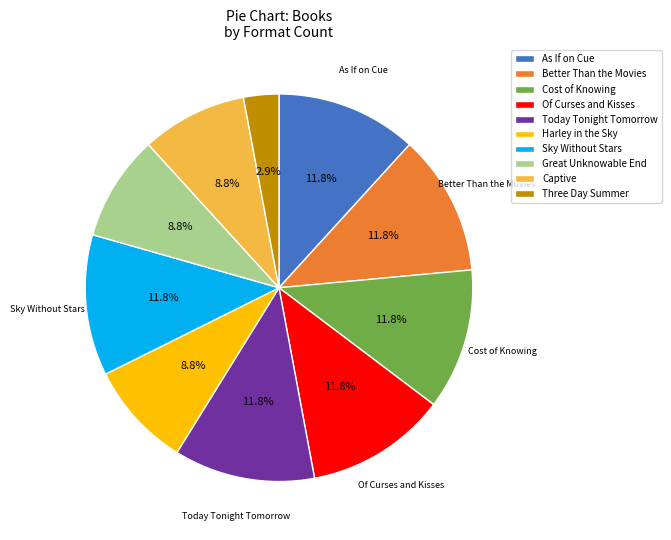

To the nearest percent, what is the difference between the largest and smallest slice percentages?

9%